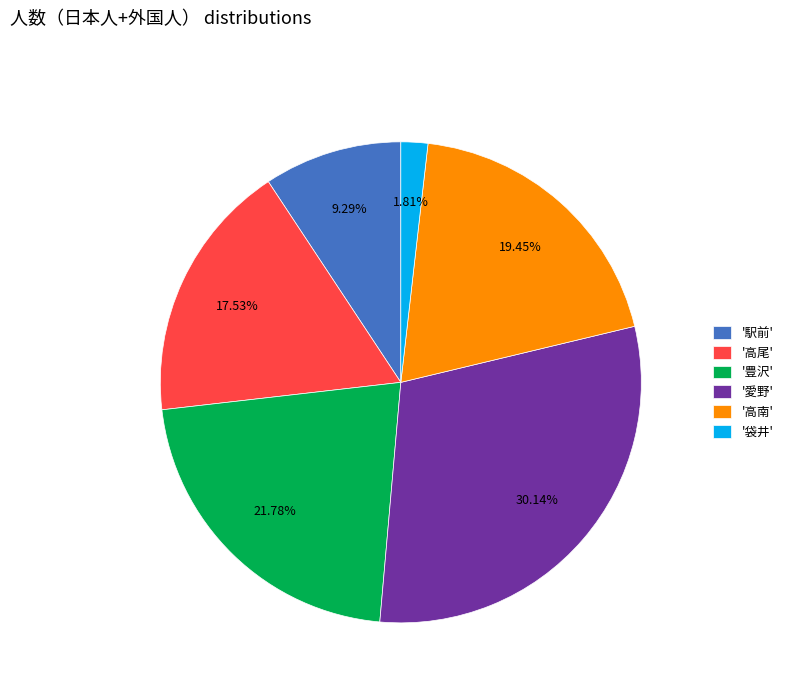

Count the number of slices in the pie.

6